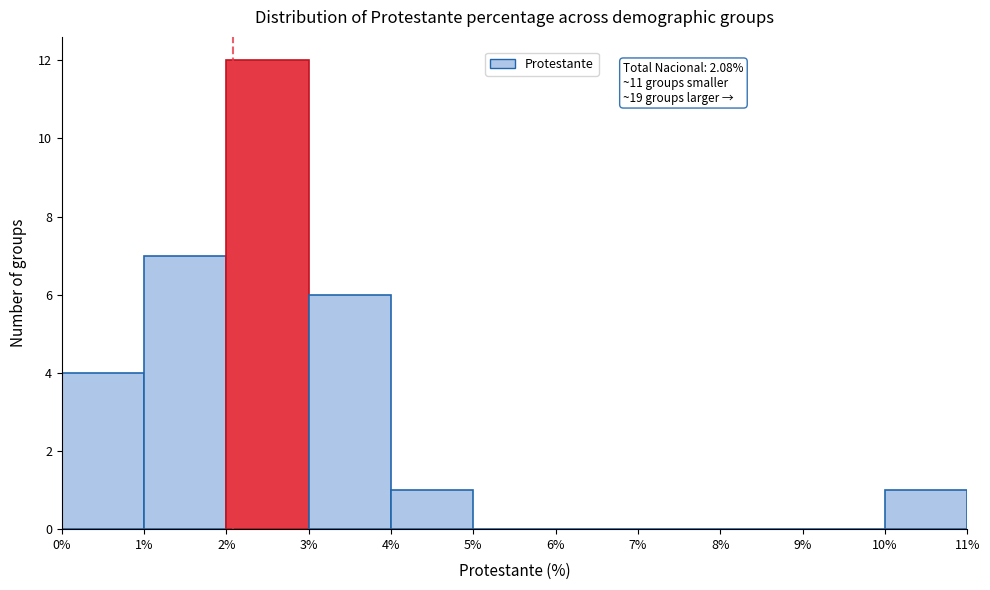

Over which range of the x-axis is the bar tallest?

2% to 3%